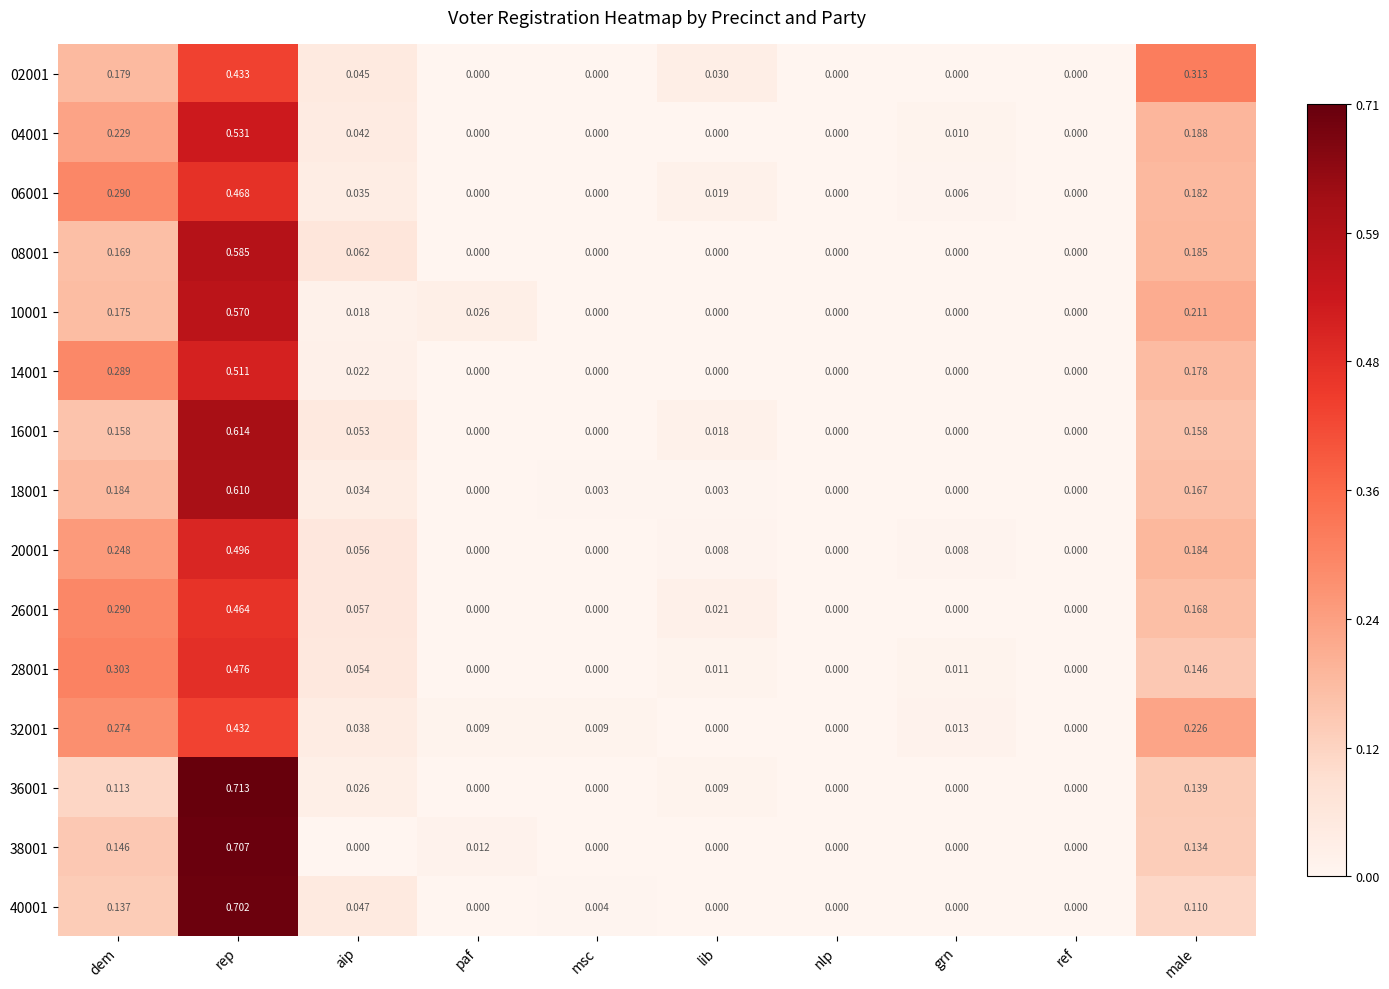

Is the value of 26001 at male greater than the value of 02001 at msc?

Yes